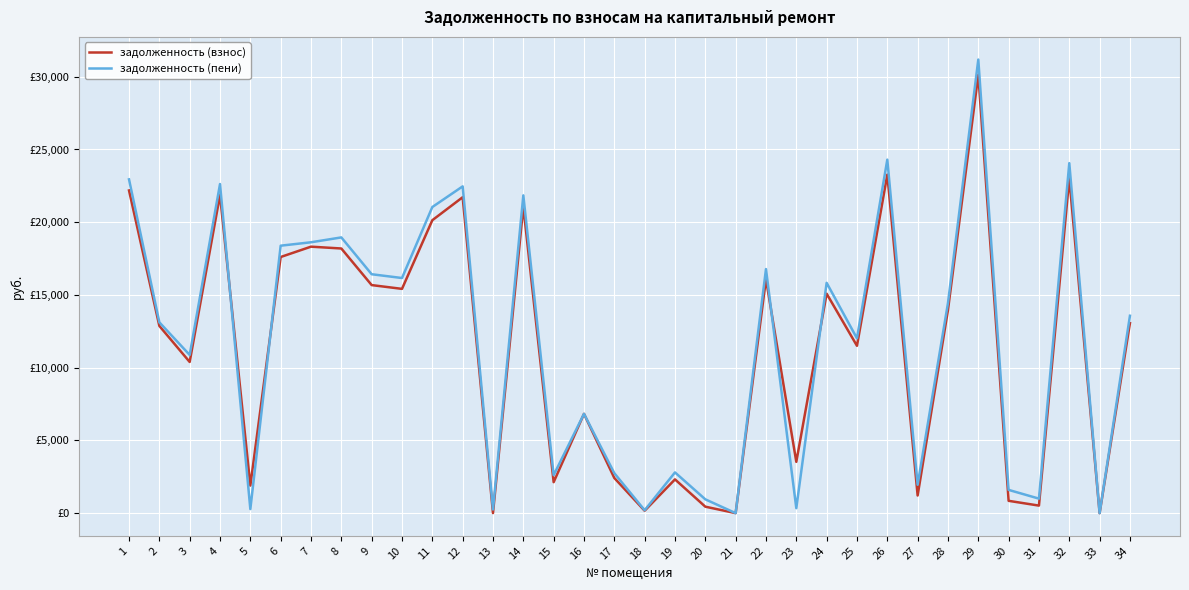

What are all the series names shown in the legend?

задолженность (взнос), задолженность (пени)